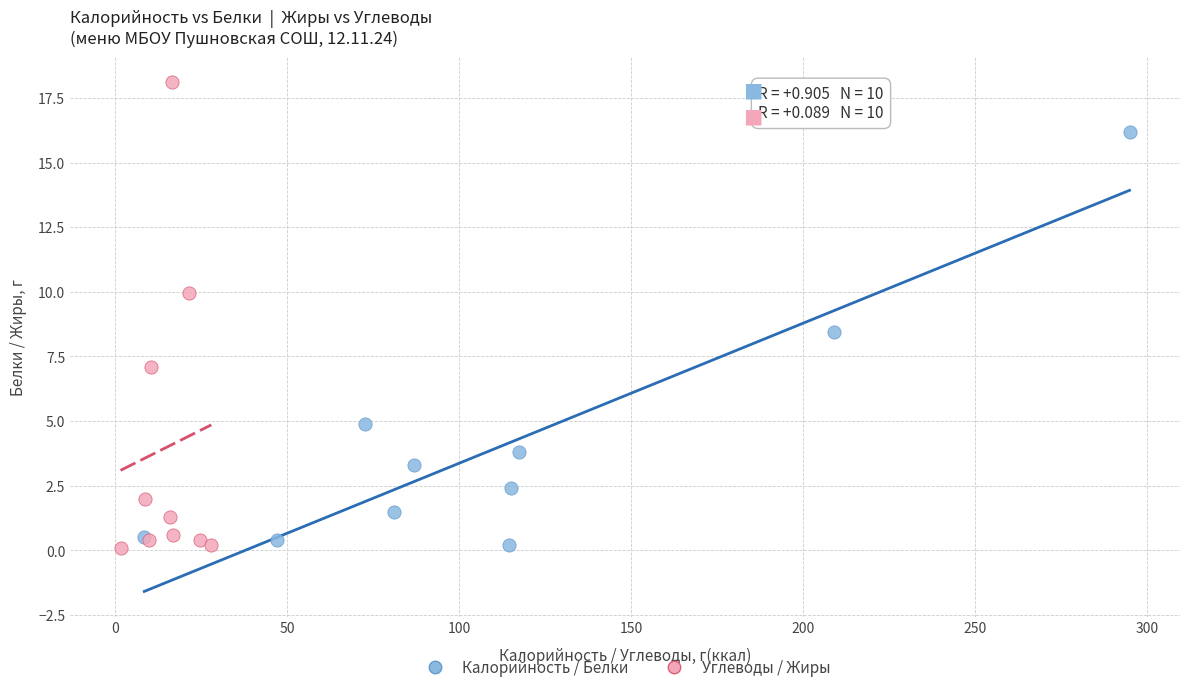

Which series has the largest Y range (max minus min)?

Углеводы / Жиры